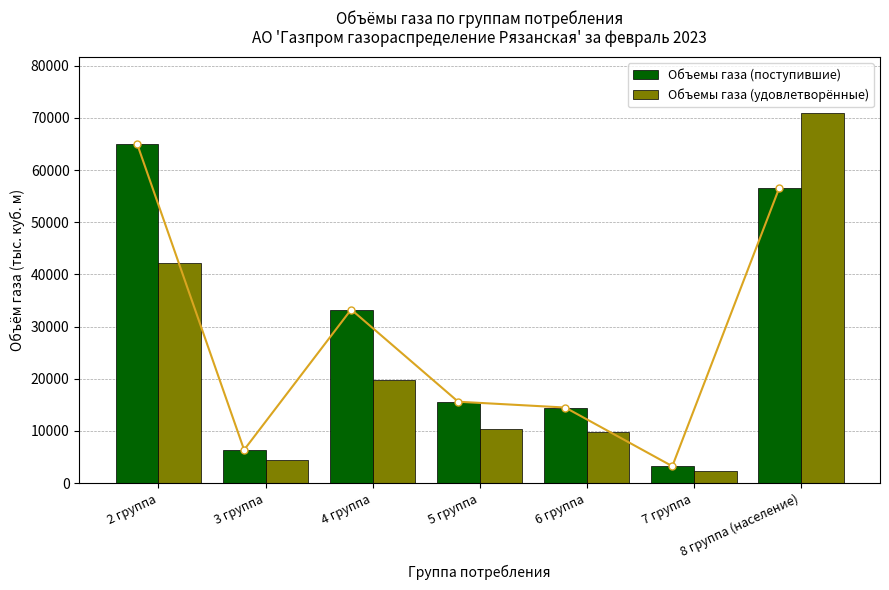

Between 8 группа (население) and 6 группа, which is larger?

8 группа (население)